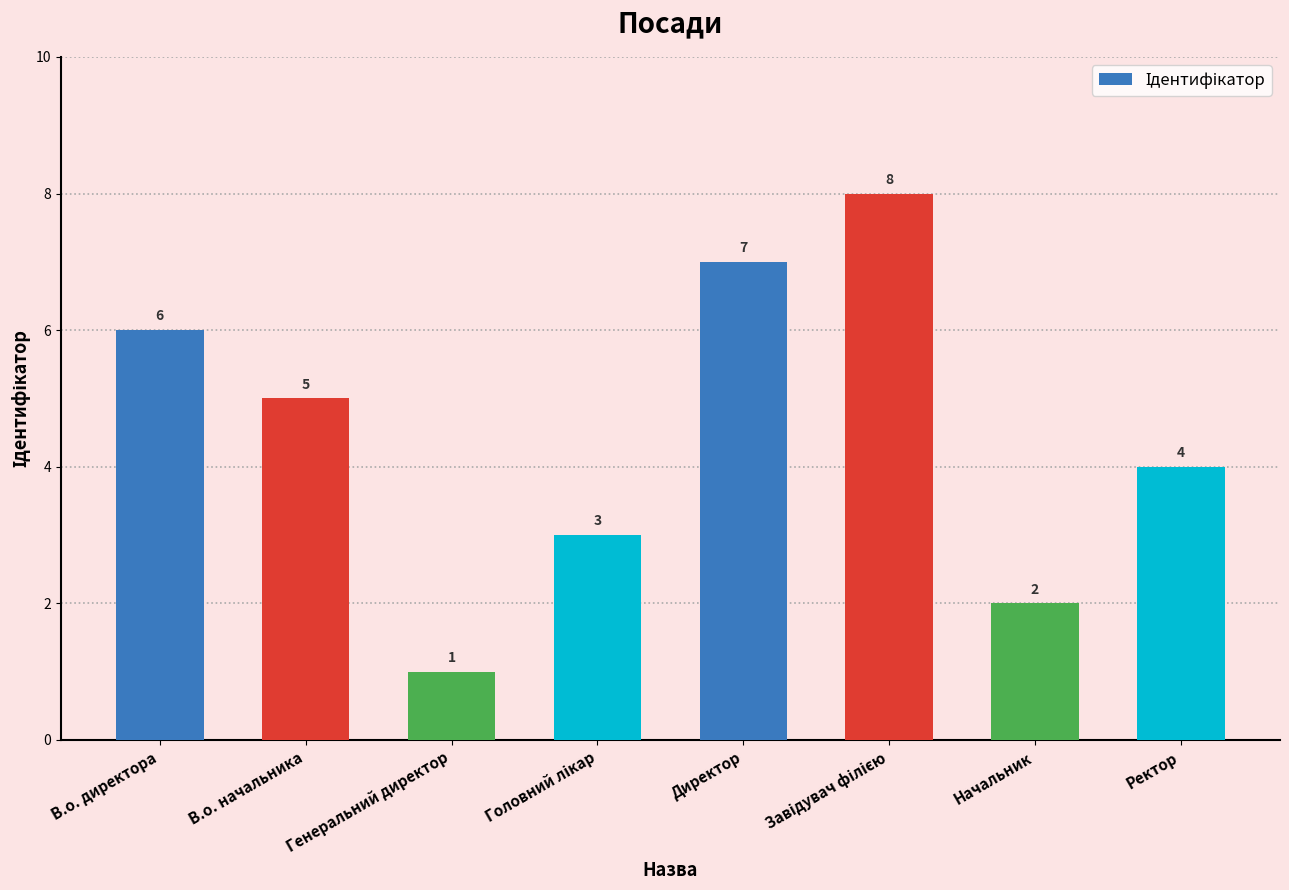

The value at В.о. начальника is 8. True or false?

False